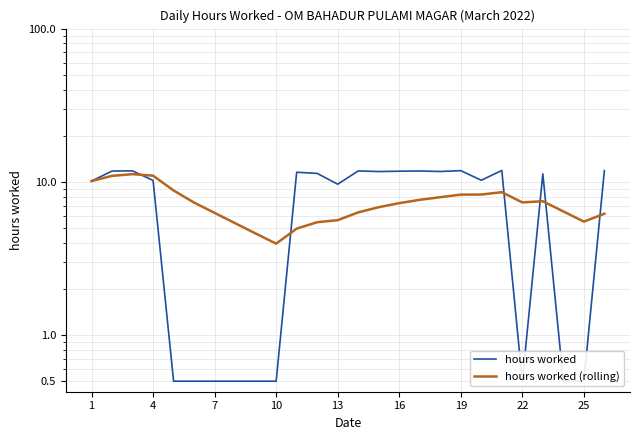

Reading right to left, extract all data points from this chart.

hours worked: 11.8	0.5	0.5	11.3	0.5	11.9	10.2	11.8	11.7	11.8	11.7	11.7	11.8	9.7	11.3	11.6	0.5	0.5	0.5	0.5	0.5	0.5	10.2	11.8	11.8	10.1
hours worked (rolling): 6.2	5.5	6.4	7.5	7.3	8.6	8.3	8.2	7.9	7.6	7.3	6.8	6.3	5.6	5.5	5.0	4.0	4.6	5.4	6.3	7.3	8.8	11.0	11.2	10.9	10.1